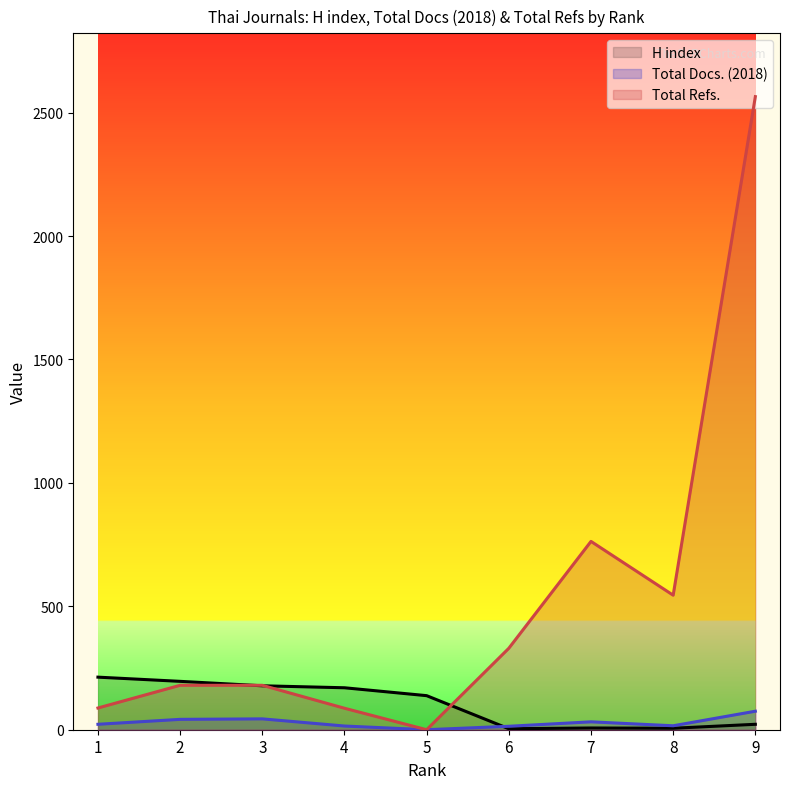

What is the average value of the H index series?

104